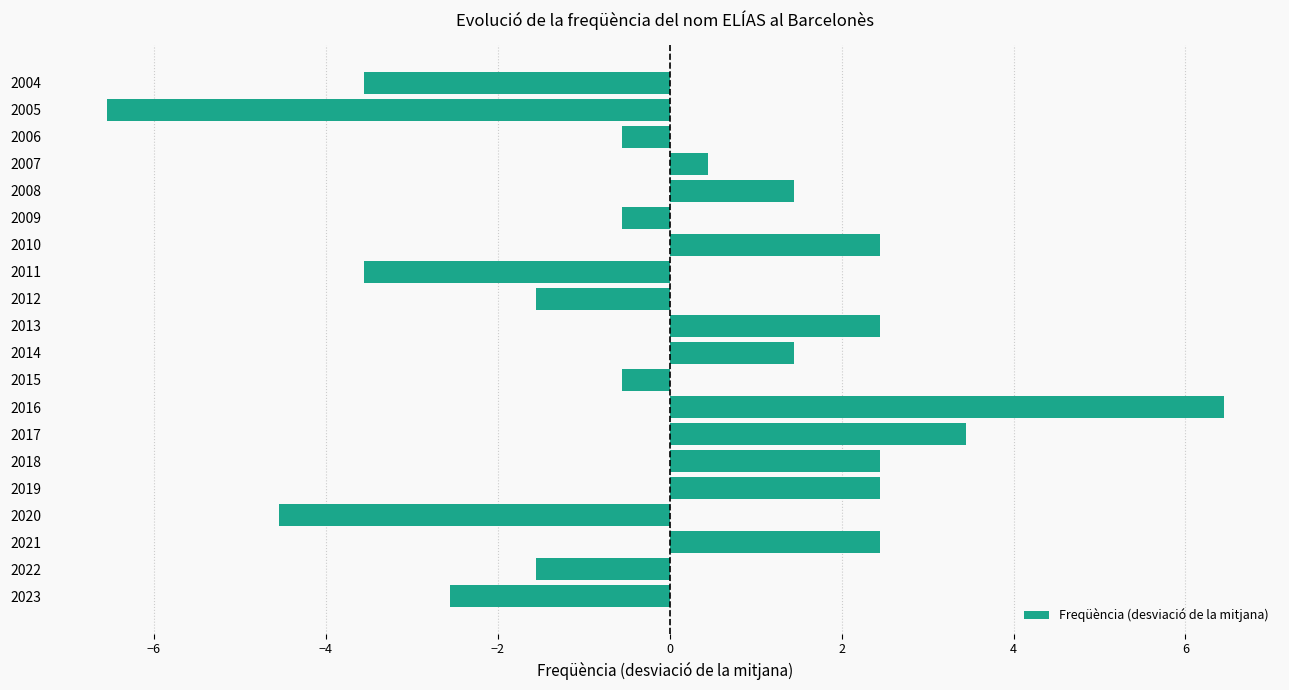

Which category has the lowest value across all series?

2005